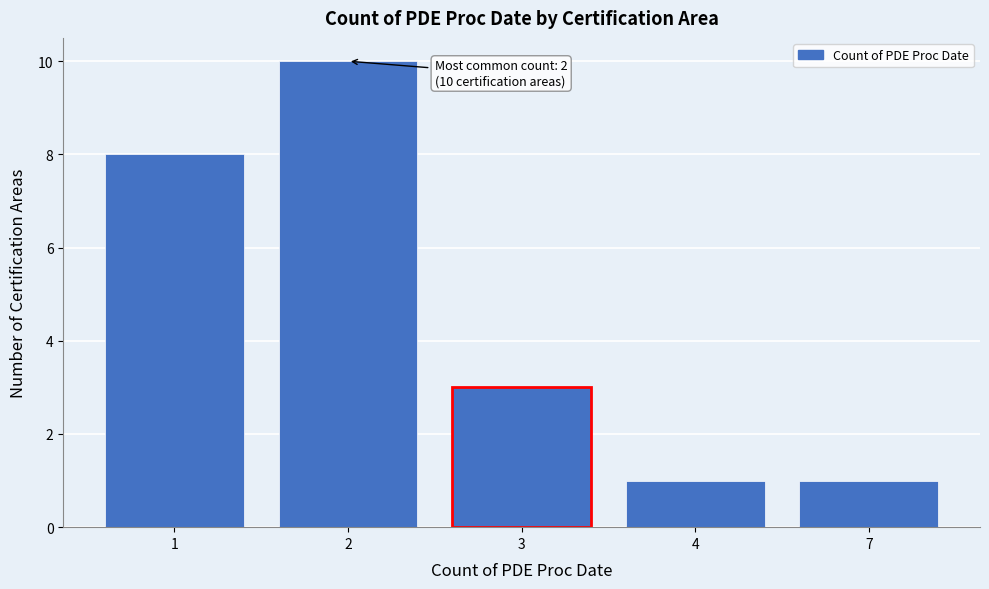

Reading left to right, extract all data points from this chart.

8	10	3	1	1